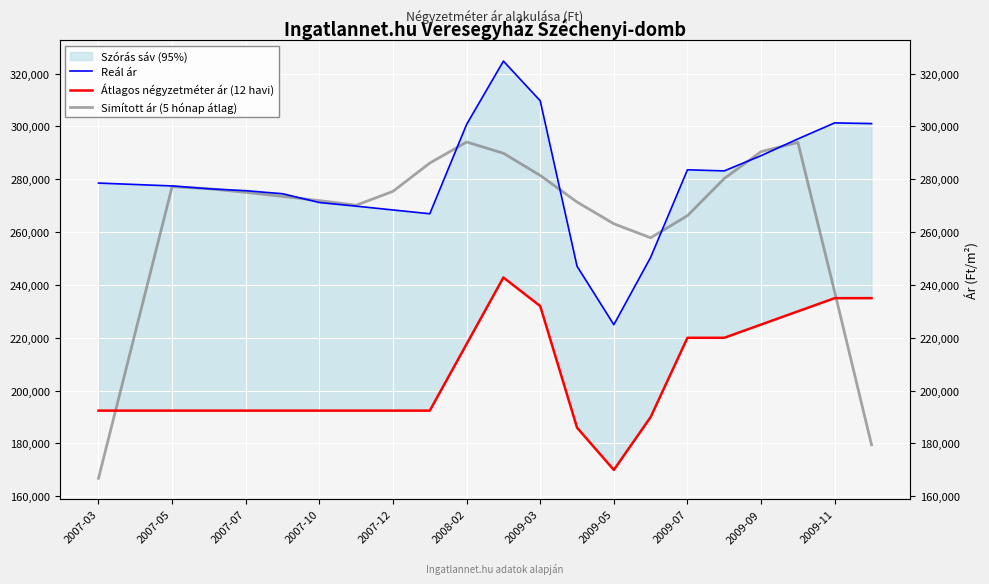

What position from the left is 17?

18